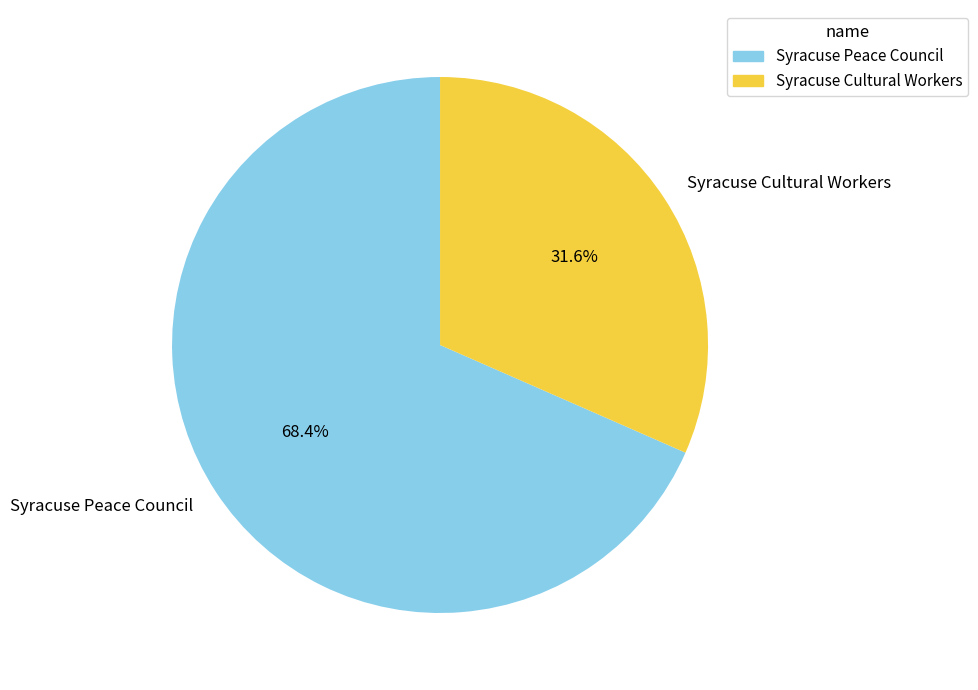

Between Syracuse Peace Council and Syracuse Cultural Workers, which is larger?

Syracuse Peace Council